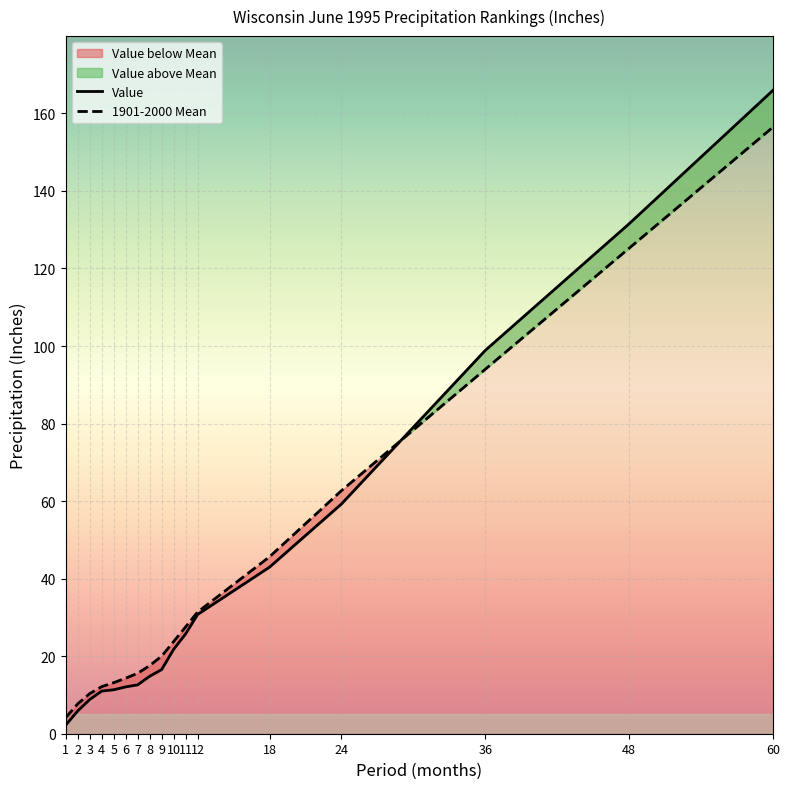

What is the sum of all 1901-2000 Mean values?

681.8